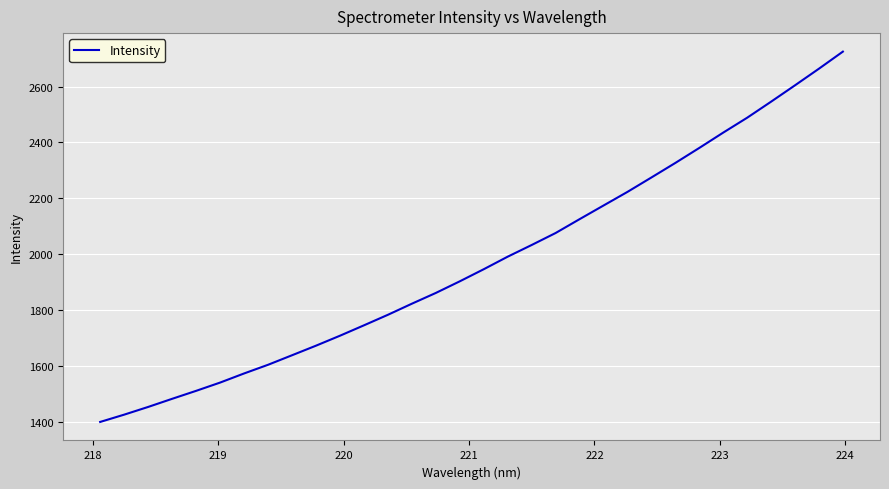

What is the difference between the maximum and minimum values?

1325.9